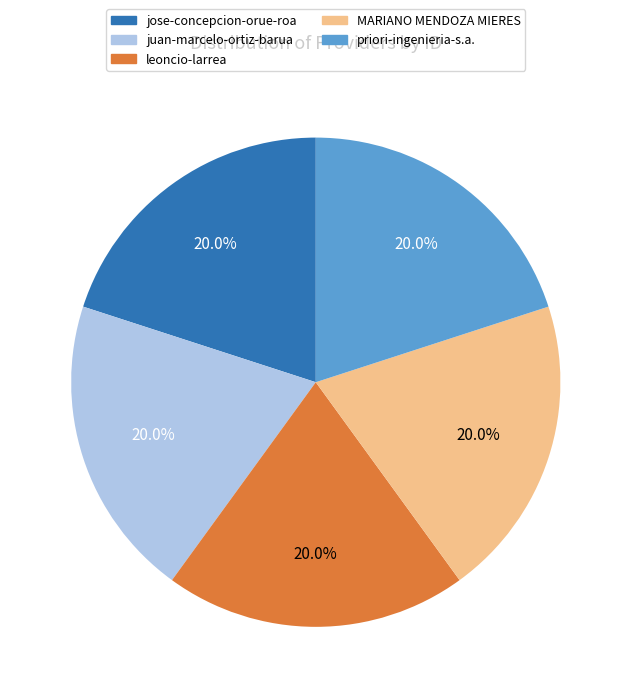

Does any single category account for the majority?

No